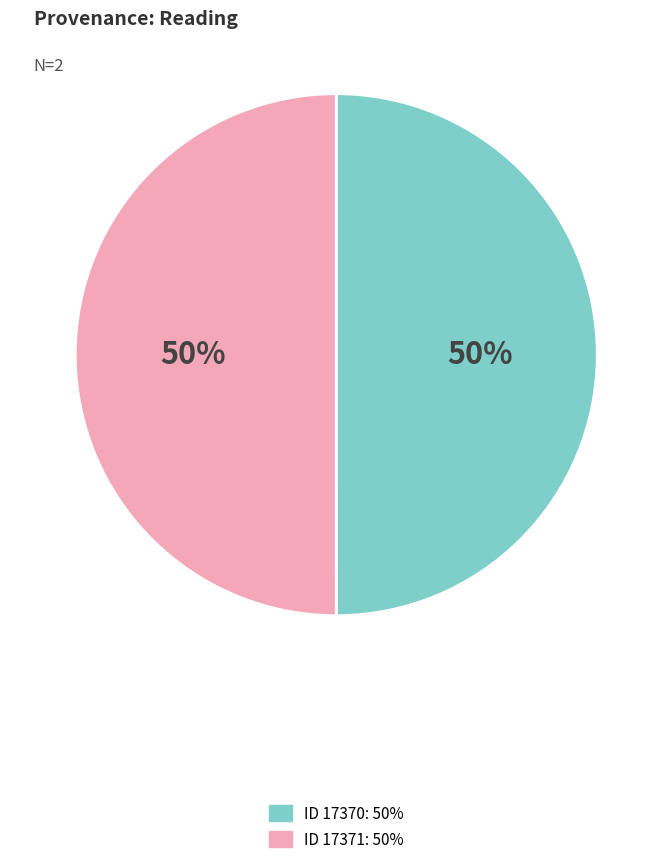

Is it true that ID 17371 is 43% of the pie?

False